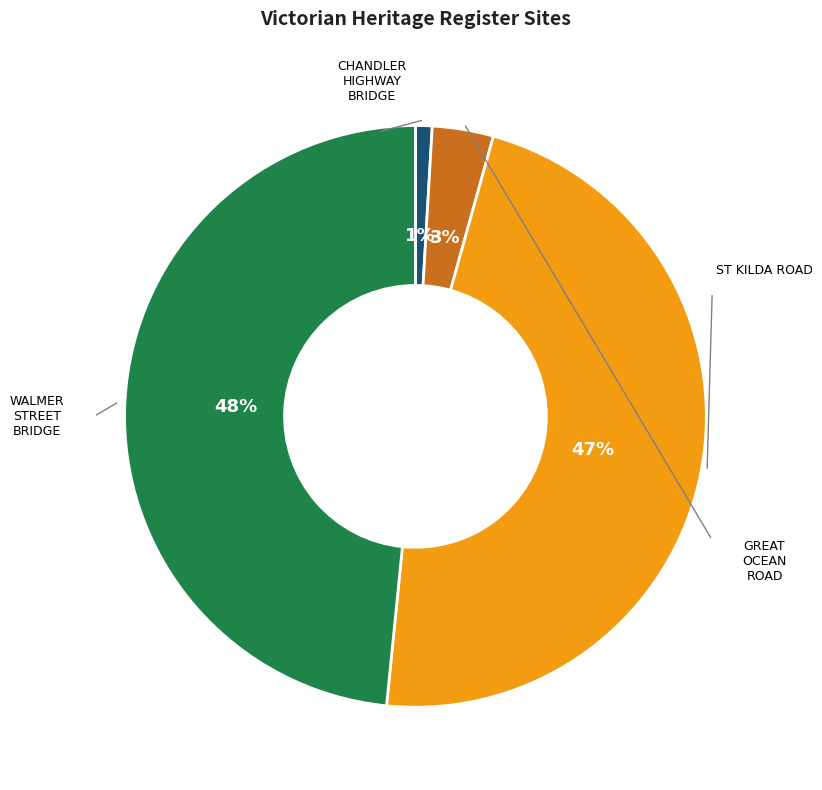

Does any single category account for the majority?

No